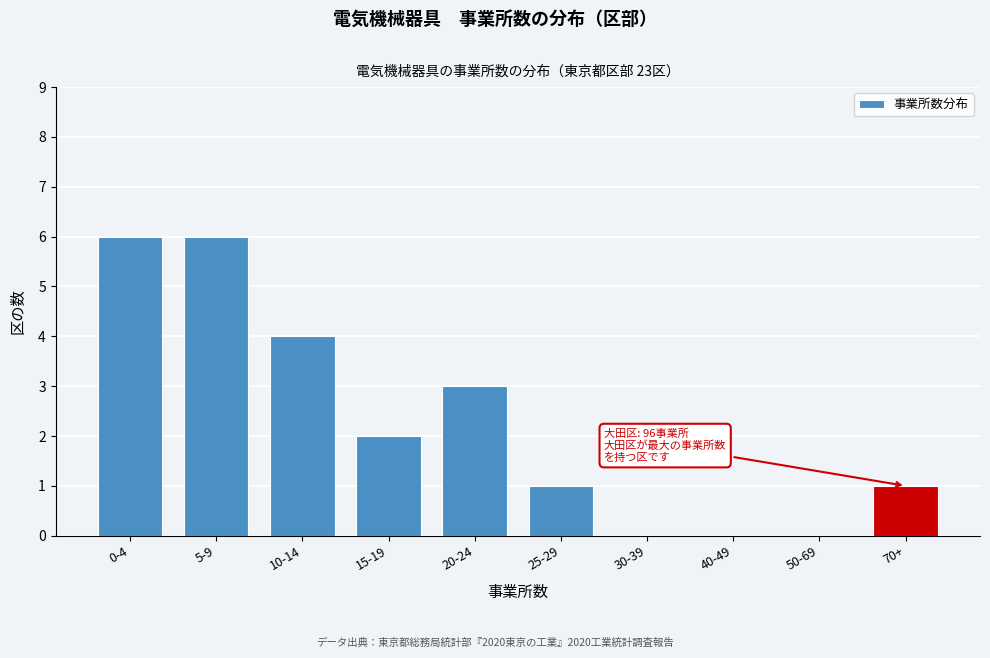

Reading left to right, transcribe all the data shown in this chart.

0-4=6	5-9=6	10-14=4	15-19=2	20-24=3	25-29=1	30-39=0	40-49=0	50-69=0	70+=1